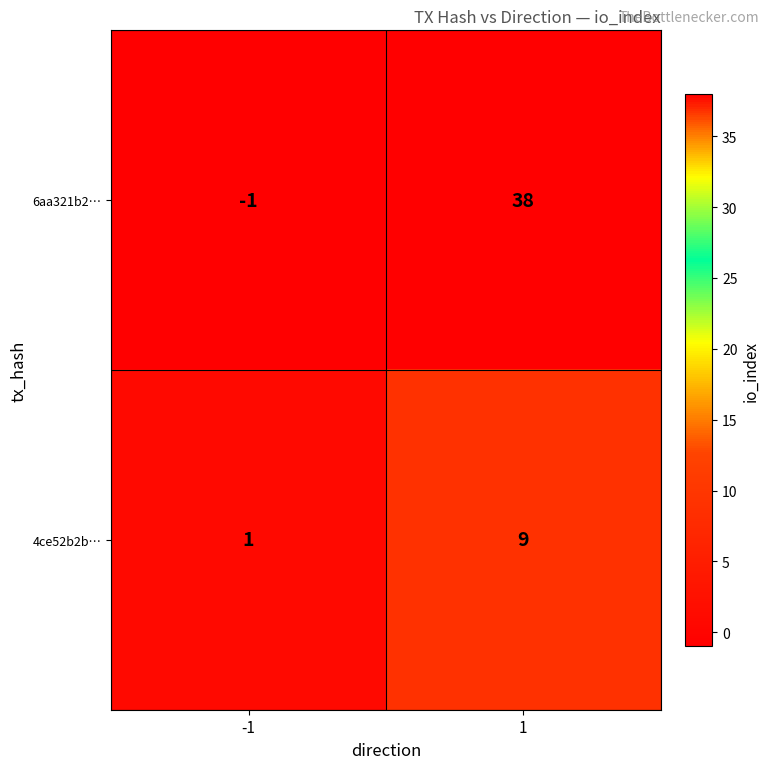

Which series changed the most between -1 and 1?

6aa321b2…